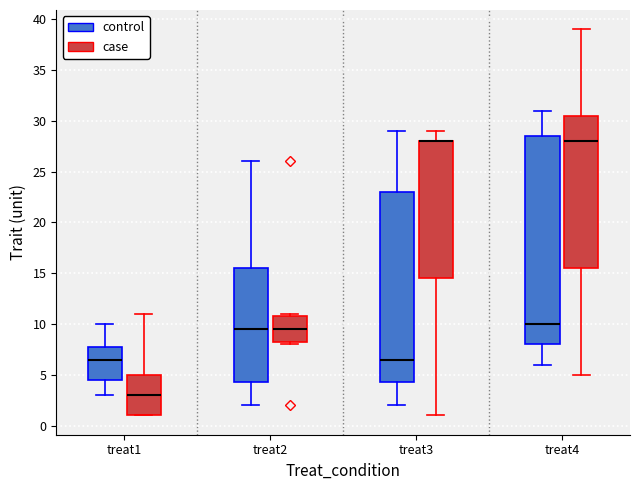

Where is the upper edge of the box for treat3 (case) on the y-axis? The values are not printed on the chart, so give them approximately, as read against the axis.

28.0